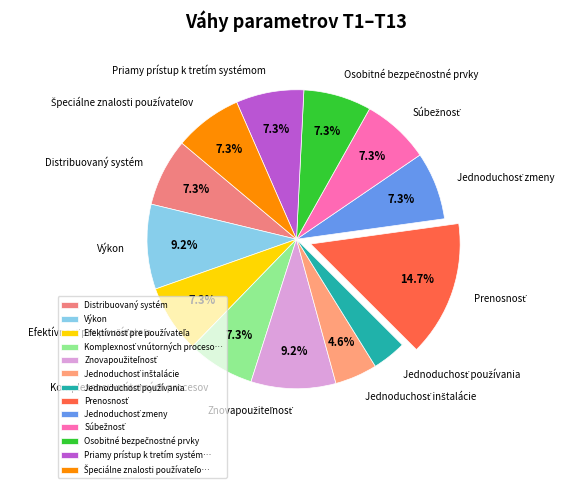

What portion of the pie excludes Výkon?

90.8%